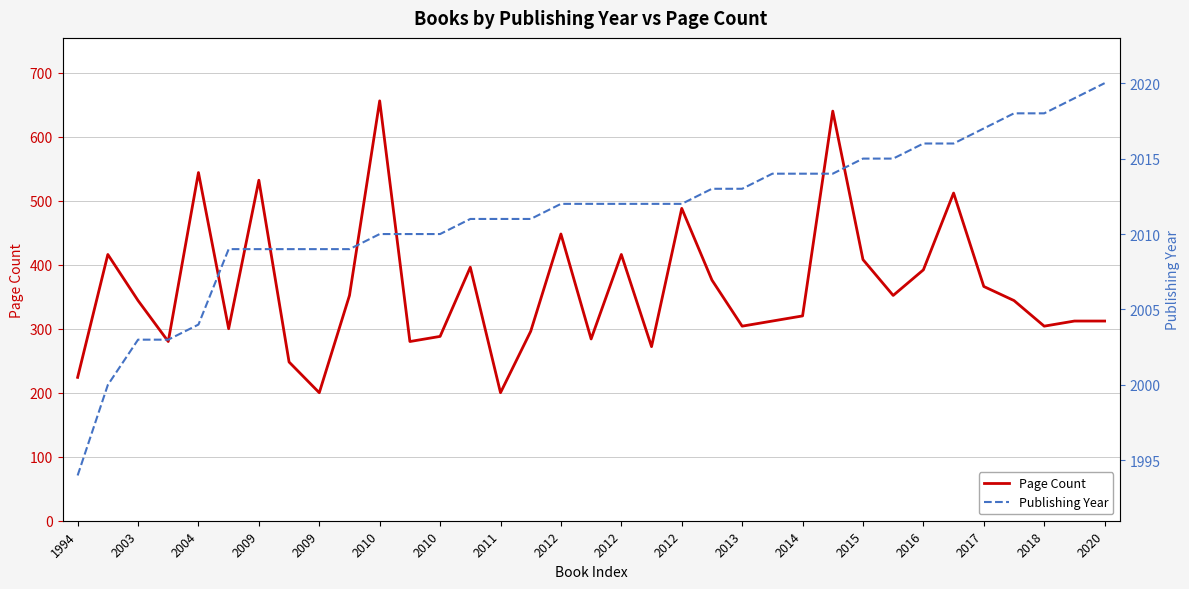

True or false: Publishing Year has a value of 482 at 2011.

False